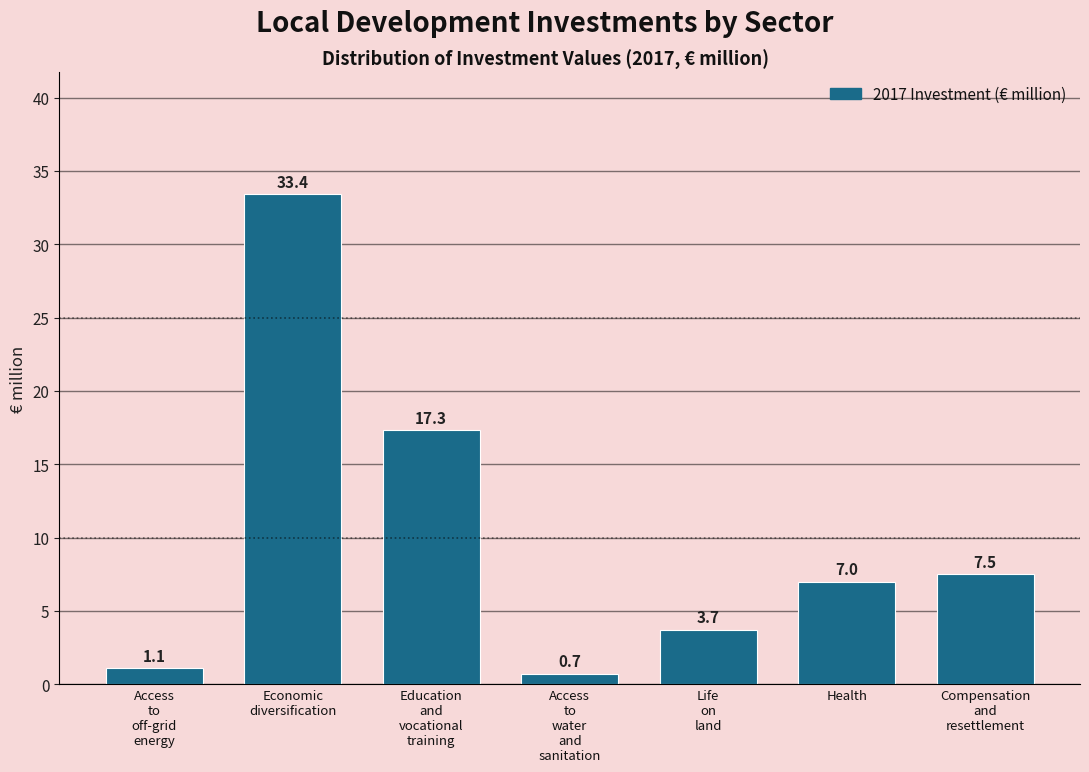

Reading left to right, extract all data points from this chart.

1.1	33.4	17.3	0.7	3.7	7.0	7.5